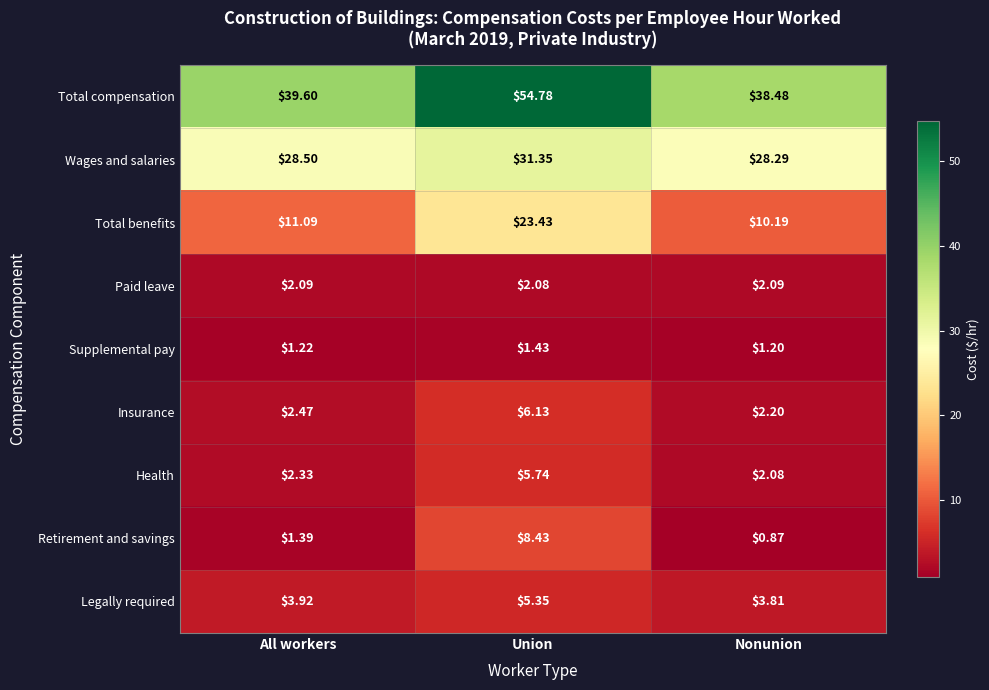

At how many categories does at least one series exceed 26?

3